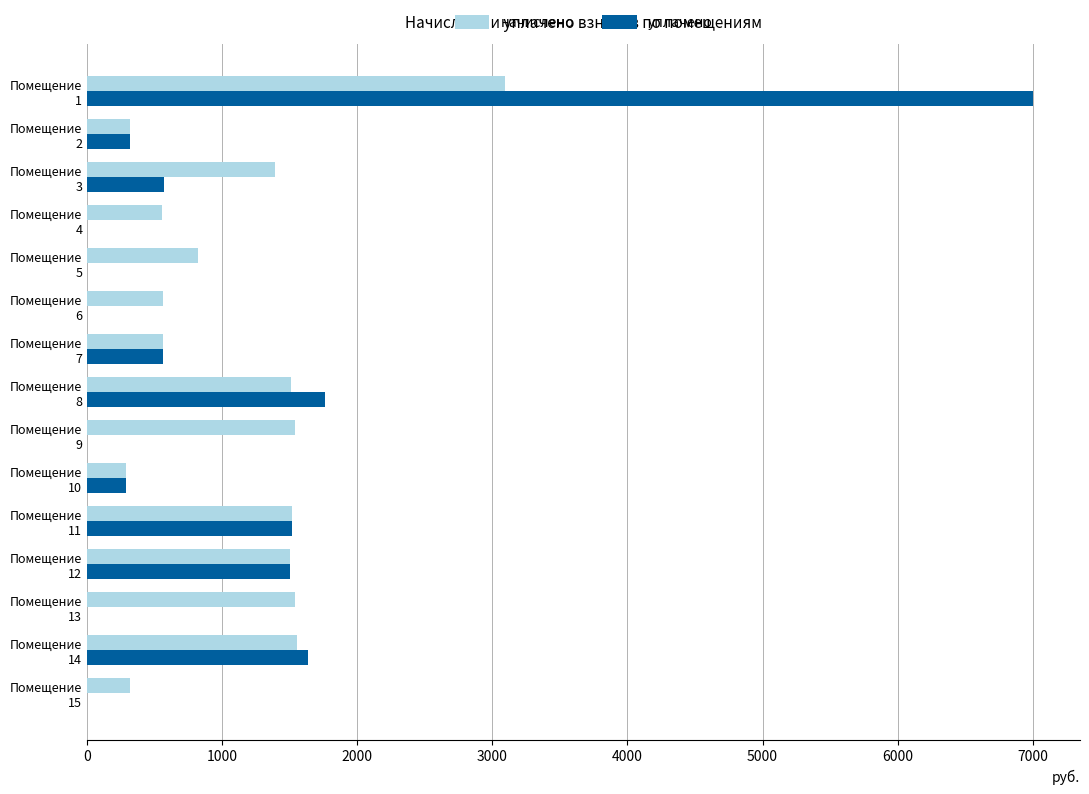

What are all the series names shown in the legend?

начислено, уплачено